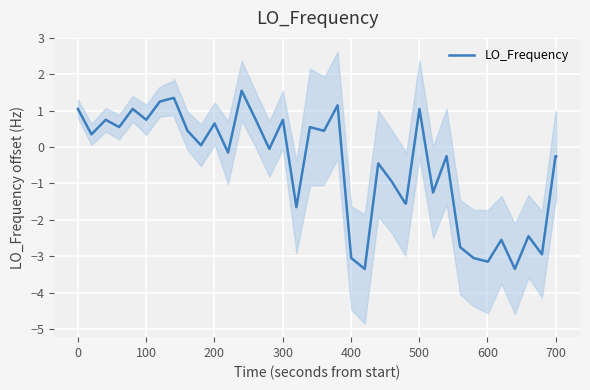

What is the lowest value of the LO_Frequency series?

-3.3